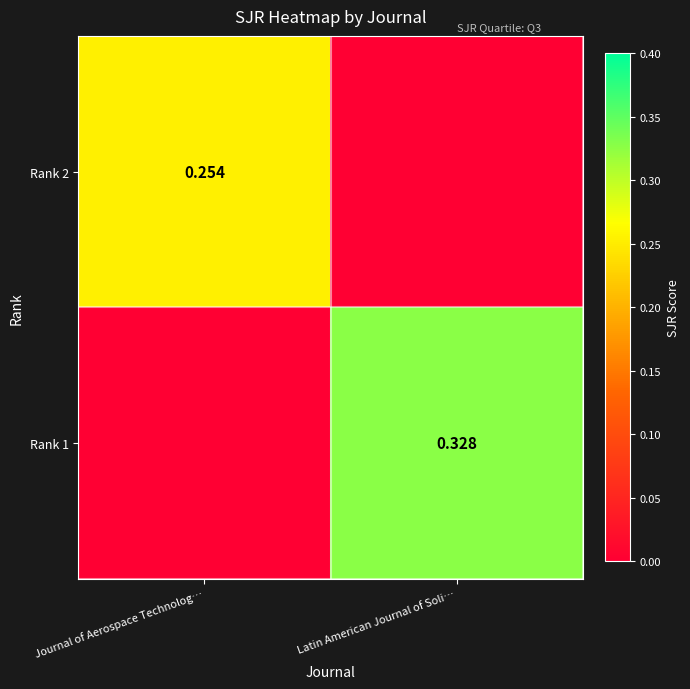

Count the number of data series in this chart.

2